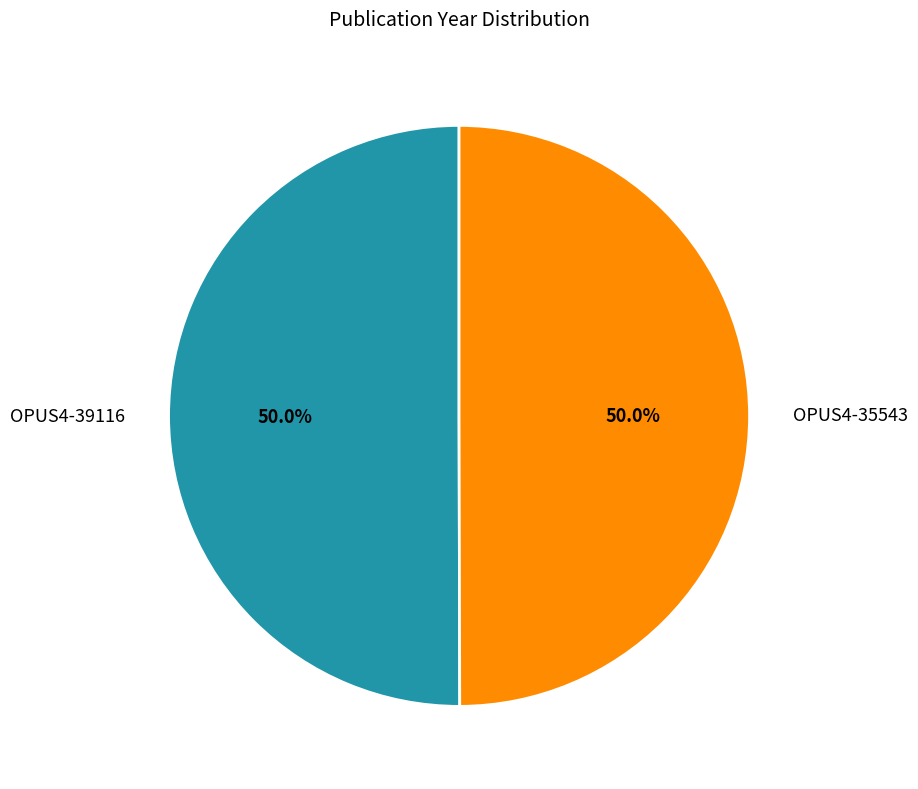

What is the total percentage of OPUS4-35543 and OPUS4-39116?

100.0%